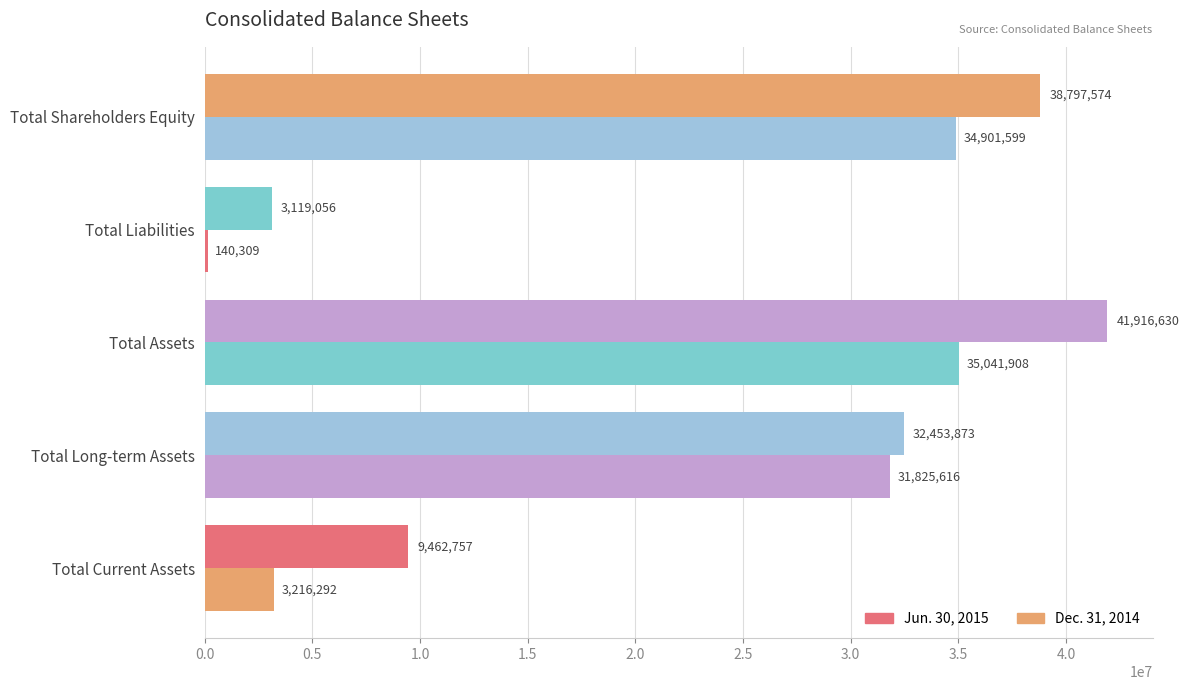

How many distinct data groups are displayed?

2